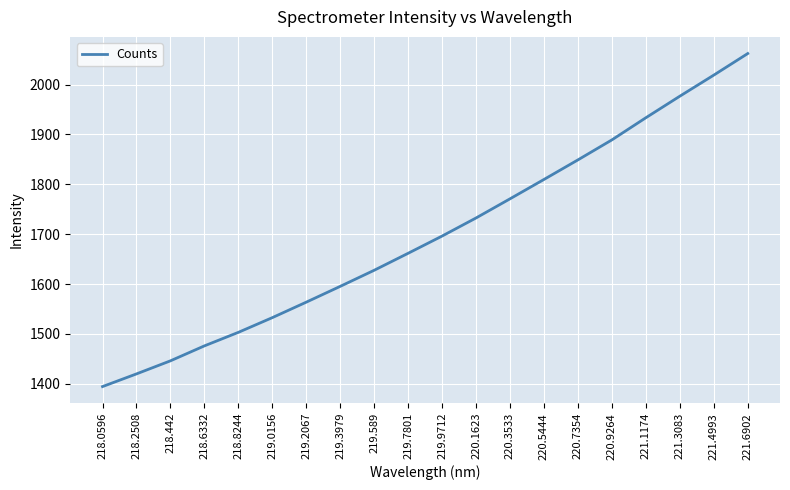

How many lines are shown in the chart?

1